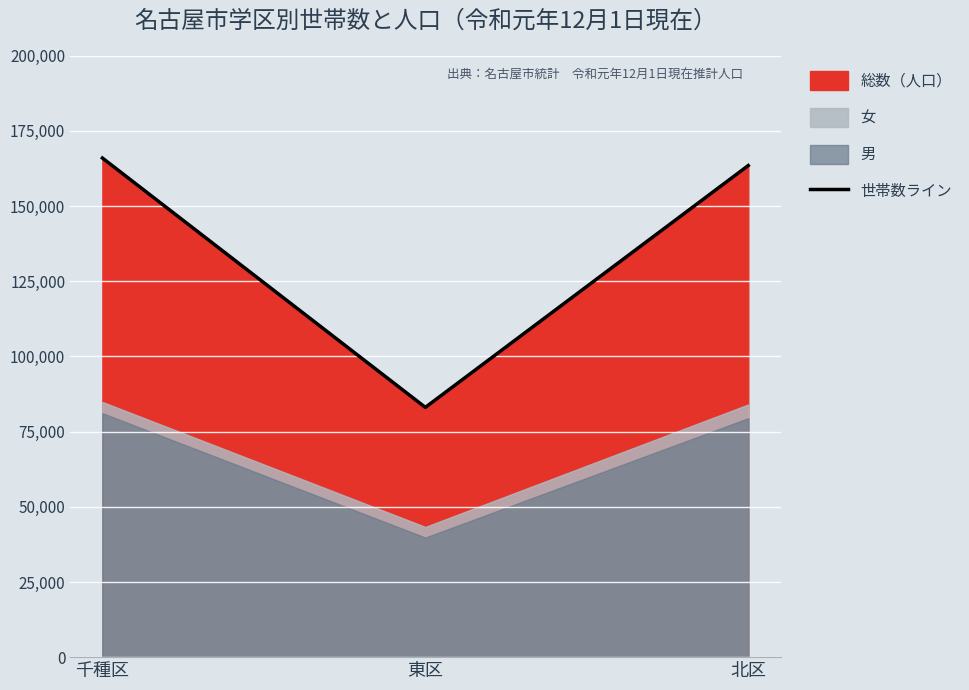

Reading right to left, list all the values displayed in this chart.

北区=163495	東区=83065	千種区=165990